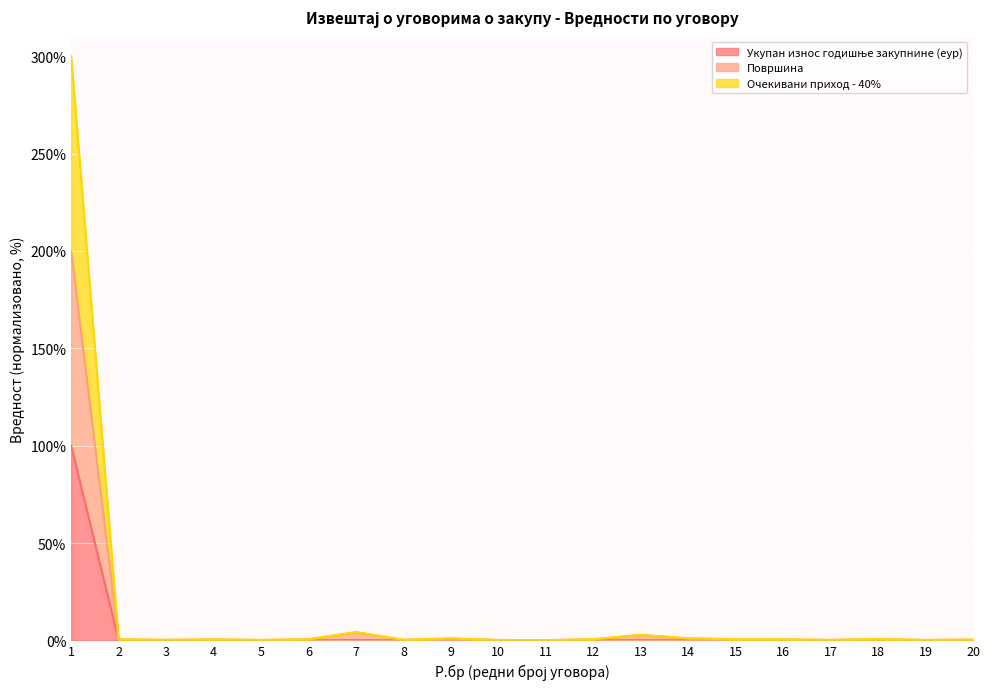

In Укупан износ годишње закупнине (еур), how many points are lower than both neighbors (excluding endpoints)?

7